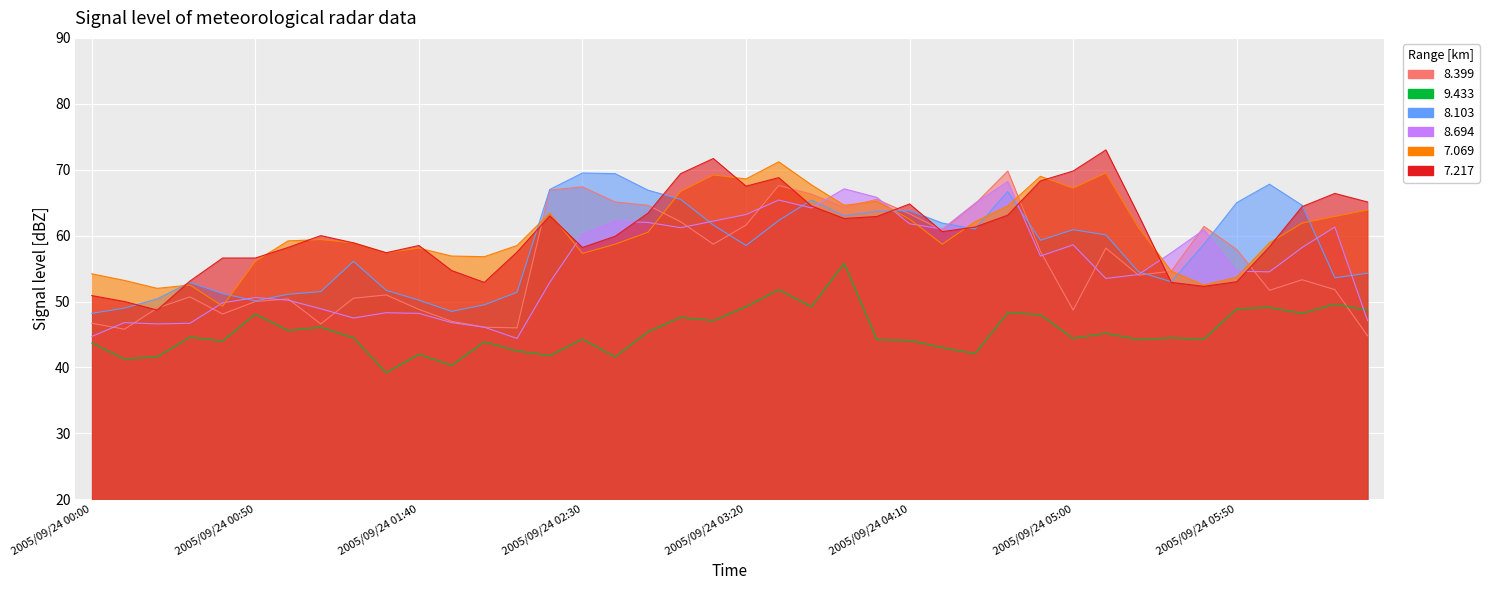

Which series has the largest total across all categories?

7.217